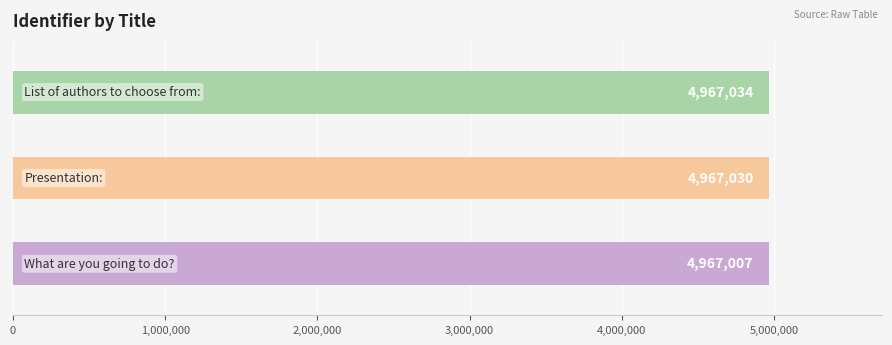

What is the change in value from What are you going to do? to List of authors to choose from:?

+27